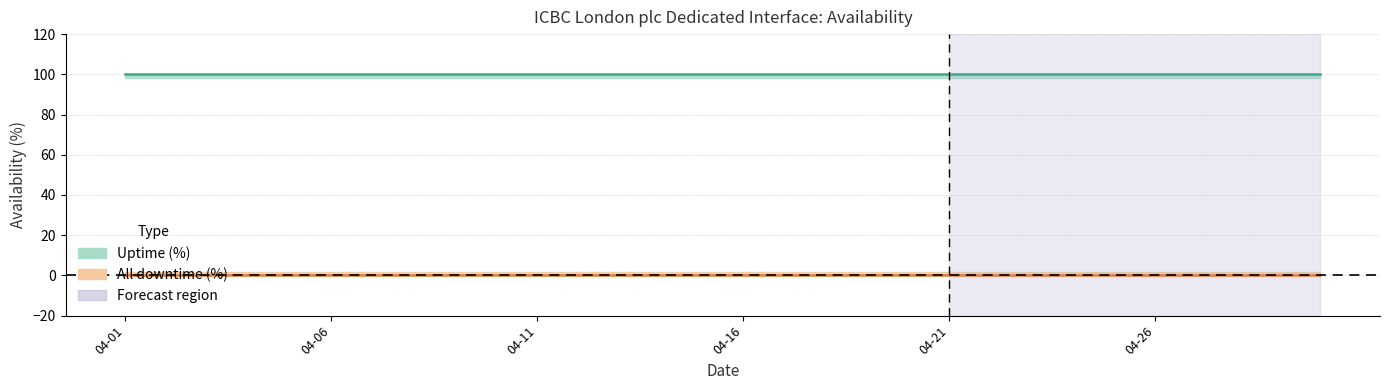

Reading left to right, list all the values displayed in this chart.

Uptime (%): 2025-04-01=100	2025-04-02=100	2025-04-03=100	2025-04-04=100	2025-04-05=100	2025-04-06=100	2025-04-07=100	2025-04-08=100	2025-04-09=100	2025-04-10=100	2025-04-11=100	2025-04-12=100	2025-04-13=100	2025-04-14=100	2025-04-15=100	2025-04-16=100	2025-04-17=100	2025-04-18=100	2025-04-19=100	2025-04-20=100	2025-04-21=100	2025-04-22=100	2025-04-23=100	2025-04-24=100	2025-04-25=100	2025-04-26=100	2025-04-27=100	2025-04-28=100	2025-04-29=100	2025-04-30=100
All downtime (%): 2025-04-01=0	2025-04-02=0	2025-04-03=0	2025-04-04=0	2025-04-05=0	2025-04-06=0	2025-04-07=0	2025-04-08=0	2025-04-09=0	2025-04-10=0	2025-04-11=0	2025-04-12=0	2025-04-13=0	2025-04-14=0	2025-04-15=0	2025-04-16=0	2025-04-17=0	2025-04-18=0	2025-04-19=0	2025-04-20=0	2025-04-21=0	2025-04-22=0	2025-04-23=0	2025-04-24=0	2025-04-25=0	2025-04-26=0	2025-04-27=0	2025-04-28=0	2025-04-29=0	2025-04-30=0